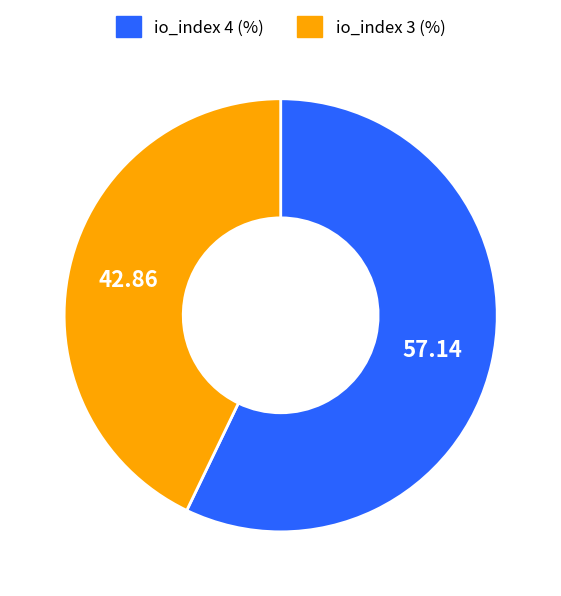

Which has a higher value, io_index 3 (%) or io_index 4 (%)?

io_index 4 (%)